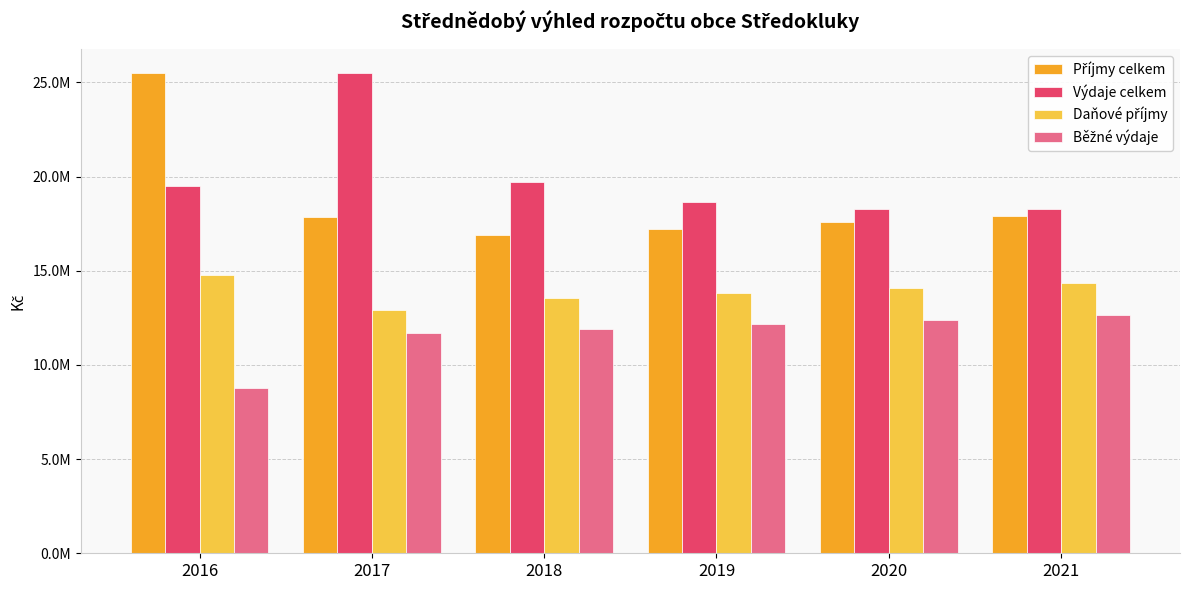

What is the difference between the highest and lowest values at 2018?

7797665.2